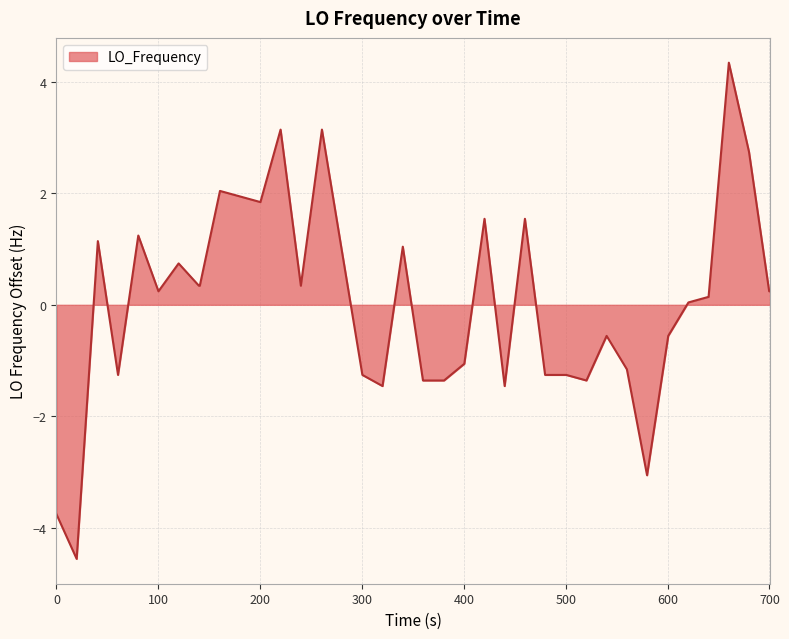

What is the greatest value displayed?

4.3